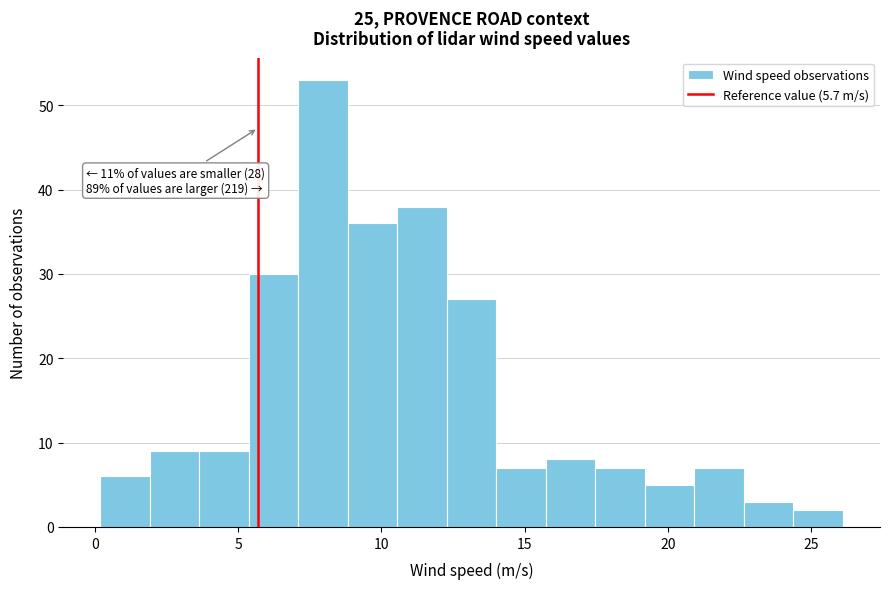

Read against the x-axis, roughly where is the centre of the tallest bar?

8.0